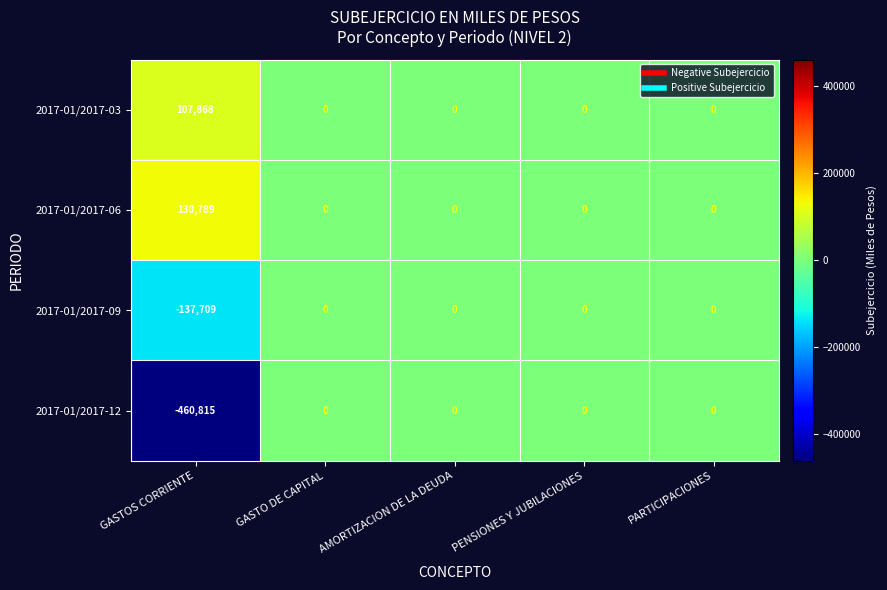

Which series has the widest spread of values?

2017-01/2017-12